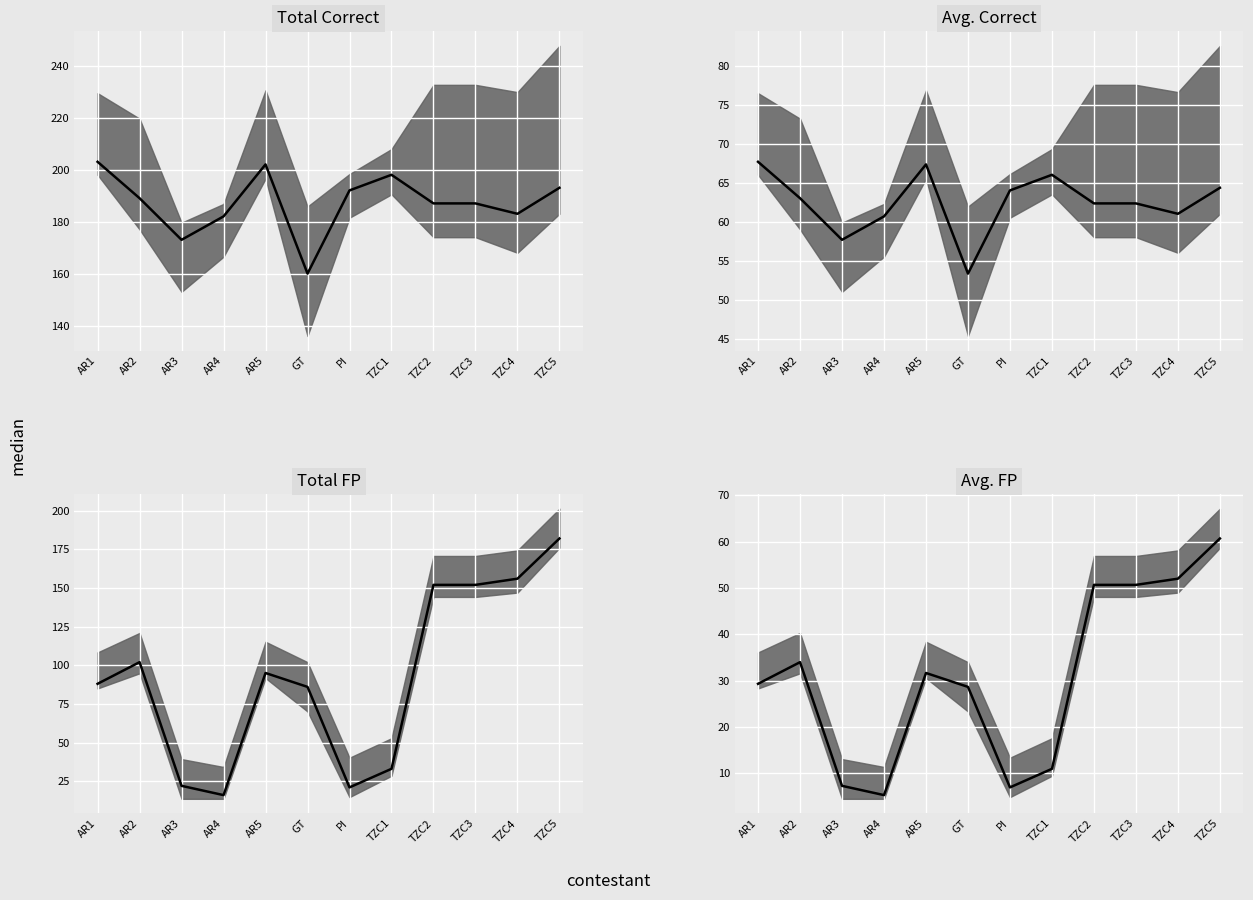

True or false: Total FP has a value of 55.8 at AR2.

False